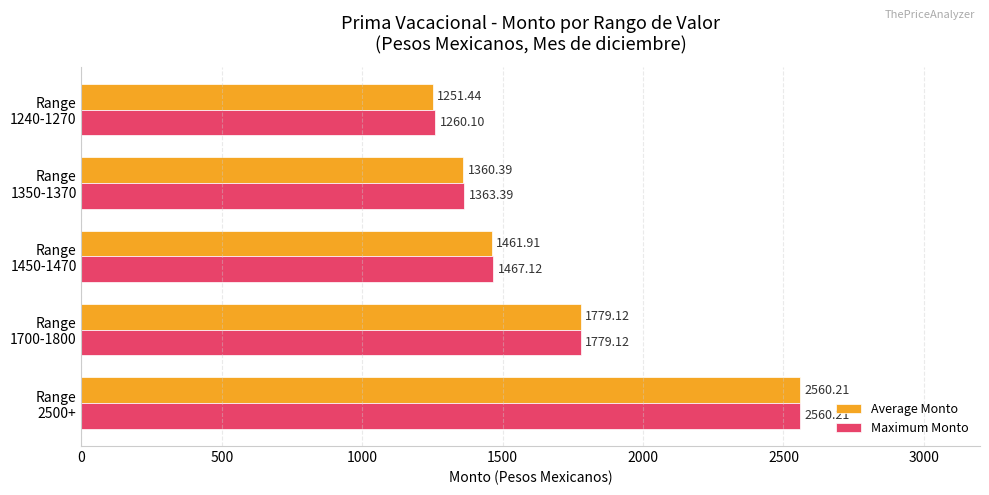

What is the difference between the maximum and minimum values in the Average Monto series?

1308.8